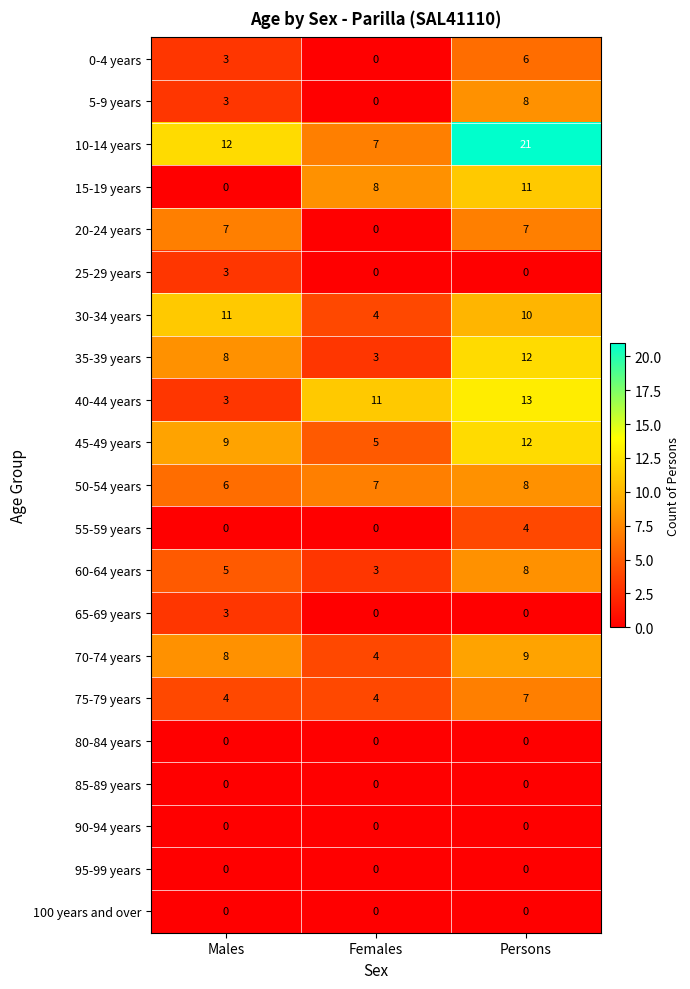

Which series has the largest total across all categories?

10-14 years